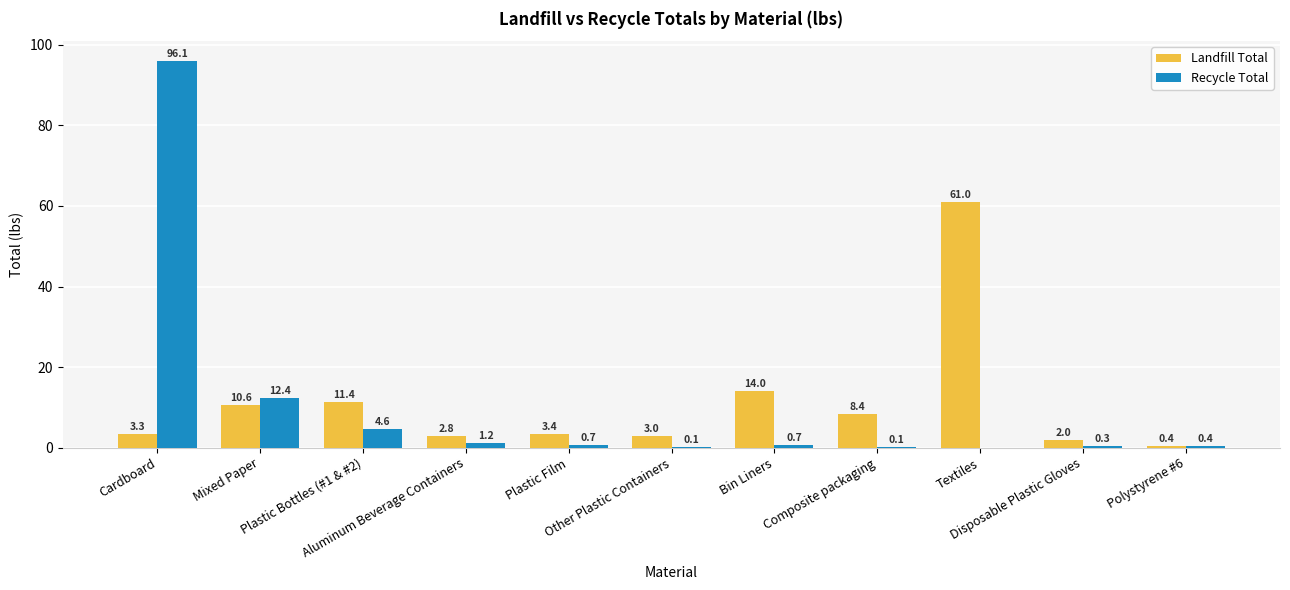

Which series has the largest total across all categories?

Landfill Total